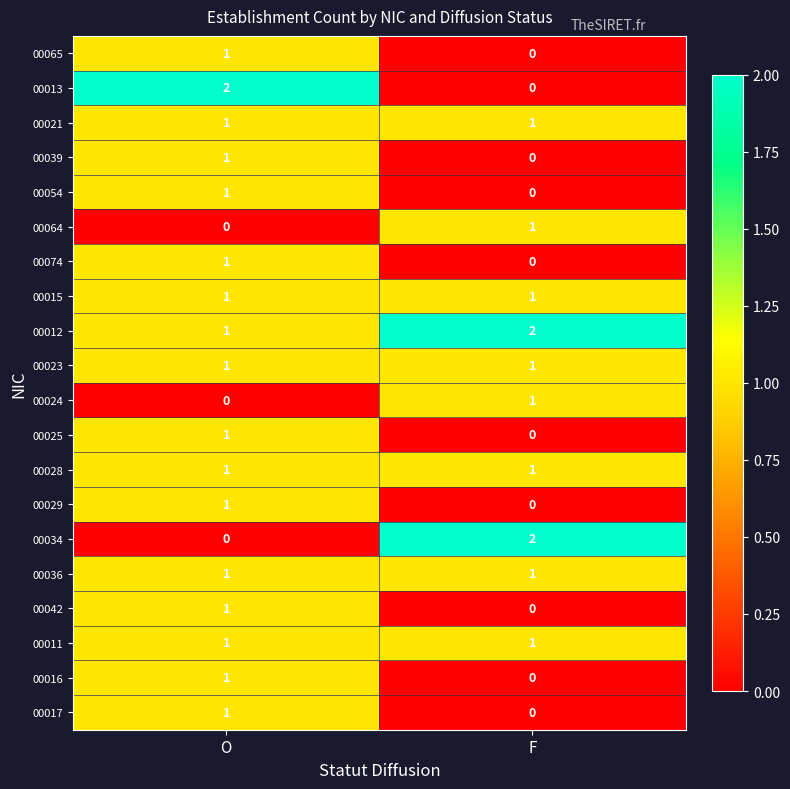

At which label does 00012 reach its minimum?

O